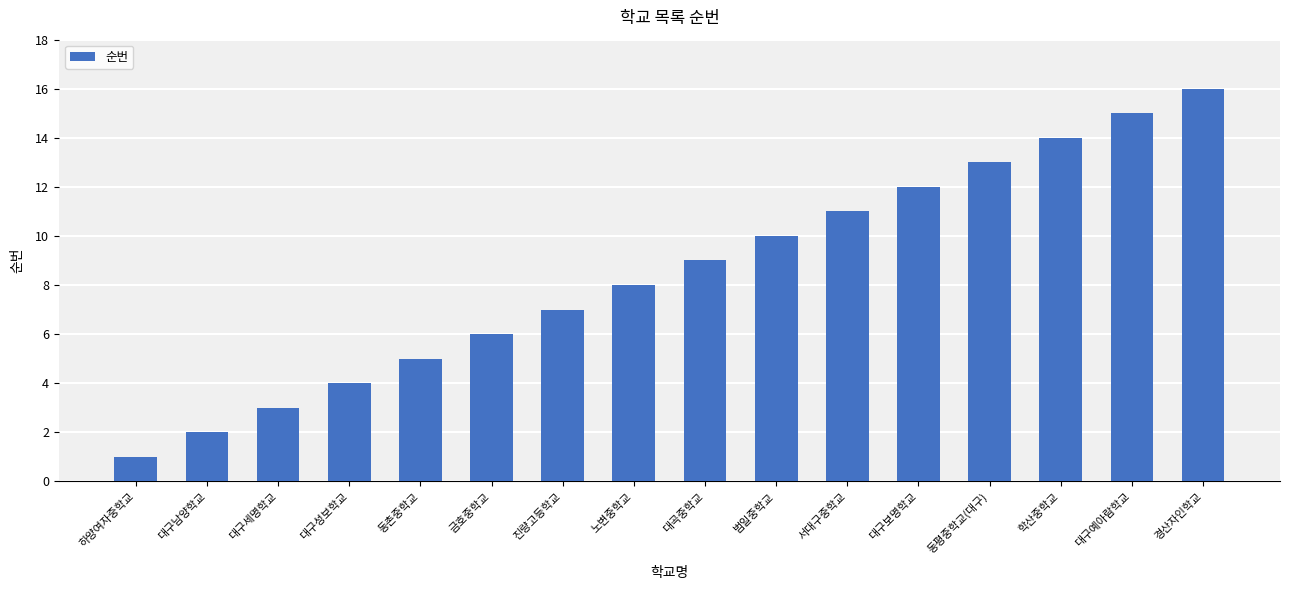

What is the sum of the values at 범일중학교 and 동촌중학교?

15